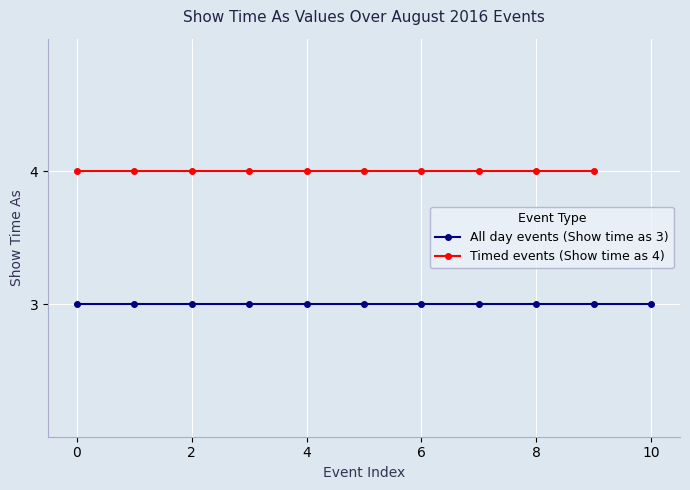

What are all the series names shown in the legend?

All day events (Show time as 3), Timed events (Show time as 4)